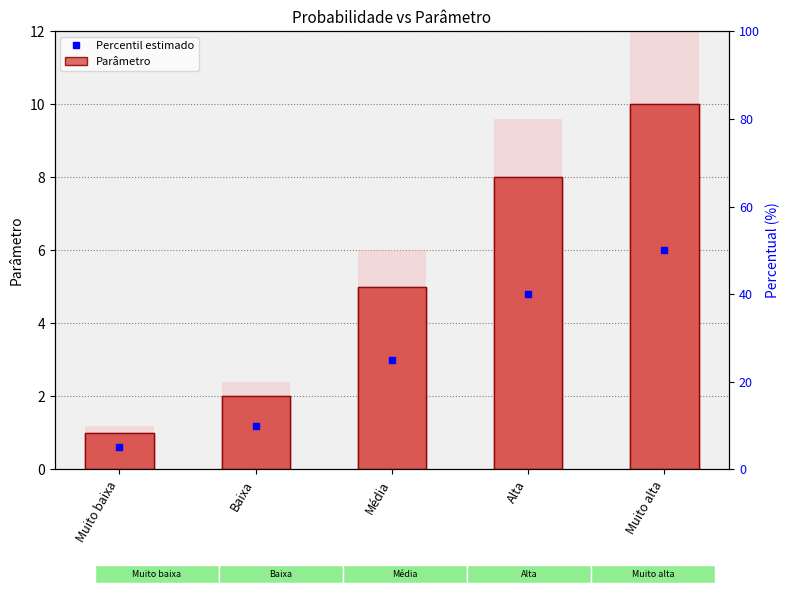

What position from the left is Muito baixa?

1